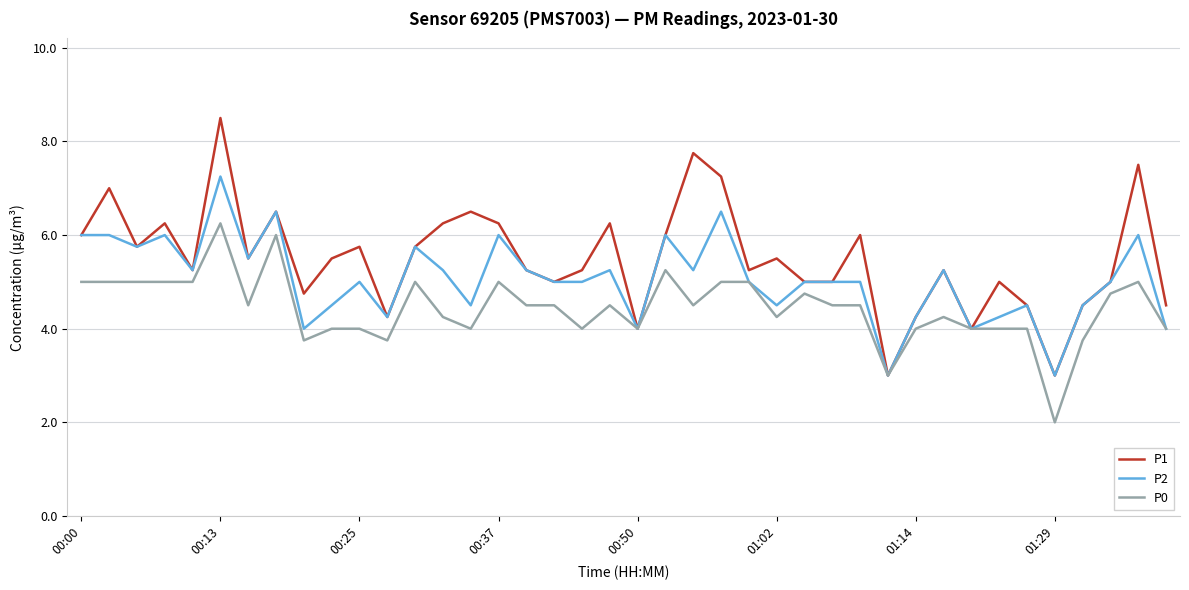

Which series has the largest total across all categories?

P1